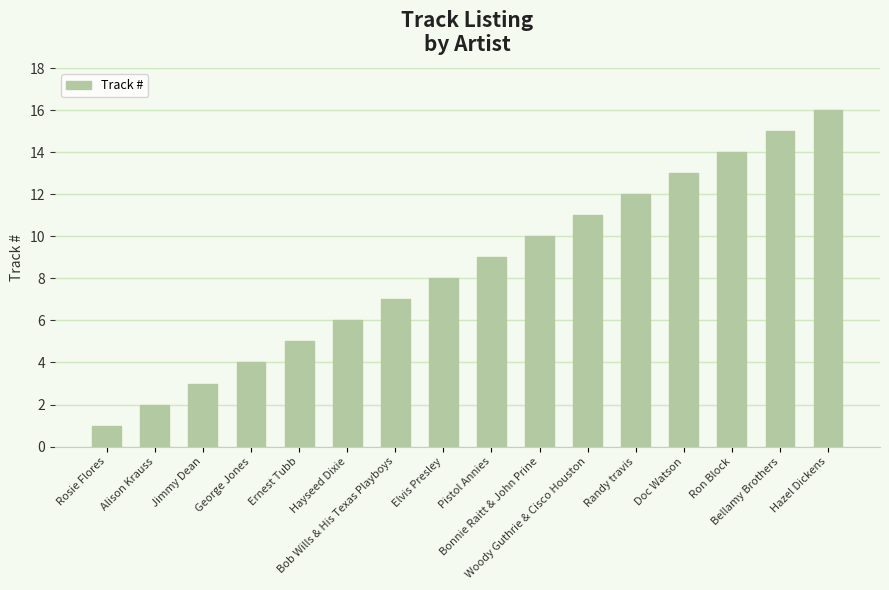

Rank the categories by value from highest to lowest.

Hazel Dickens, Bellamy Brothers, Ron Block, Doc Watson, Randy travis, Woody Guthrie & Cisco Houston, Bonnie Raitt & John Prine, Pistol Annies, Elvis Presley, Bob Wills & His Texas Playboys, Hayseed Dixie, Ernest Tubb, George Jones, Jimmy Dean, Alison Krauss, Rosie Flores